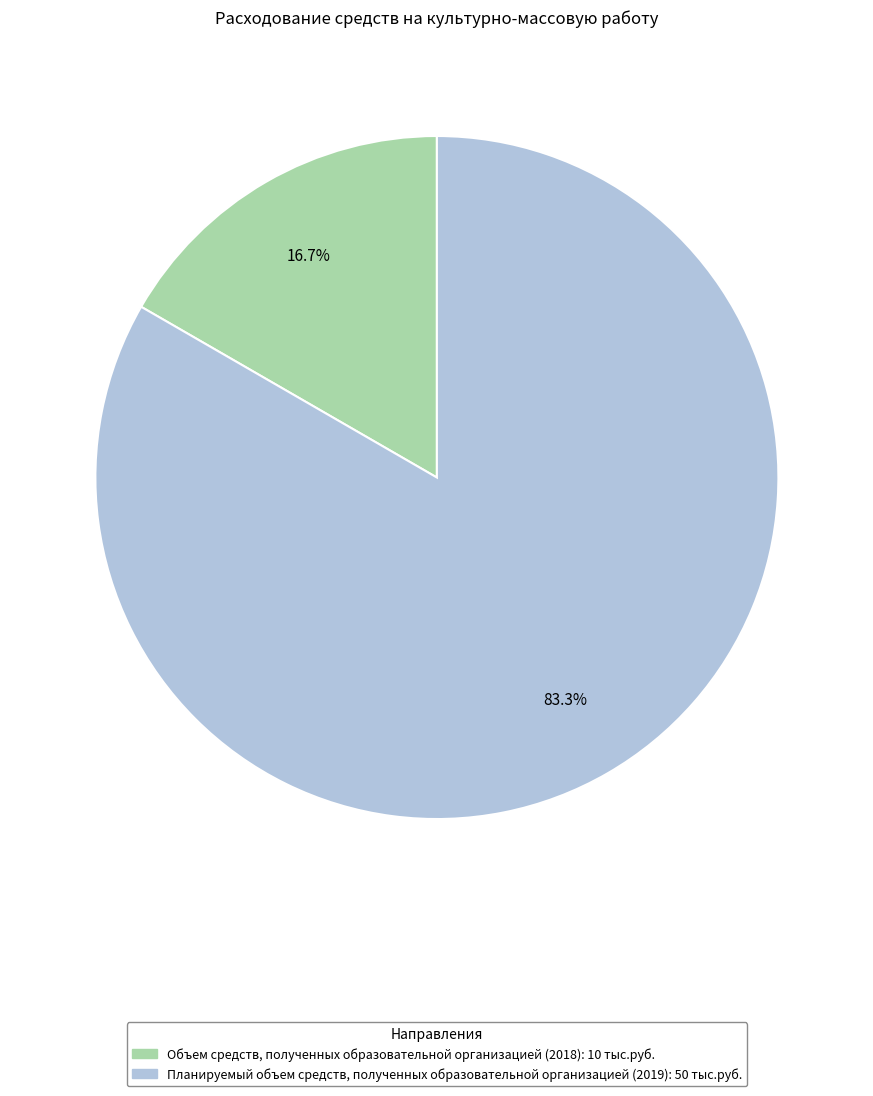

To the nearest percent, what is the combined percentage of Планируемый объем средств, полученных образовательной организацией (2019) and Объем средств, полученных образовательной организацией (2018)?

100%